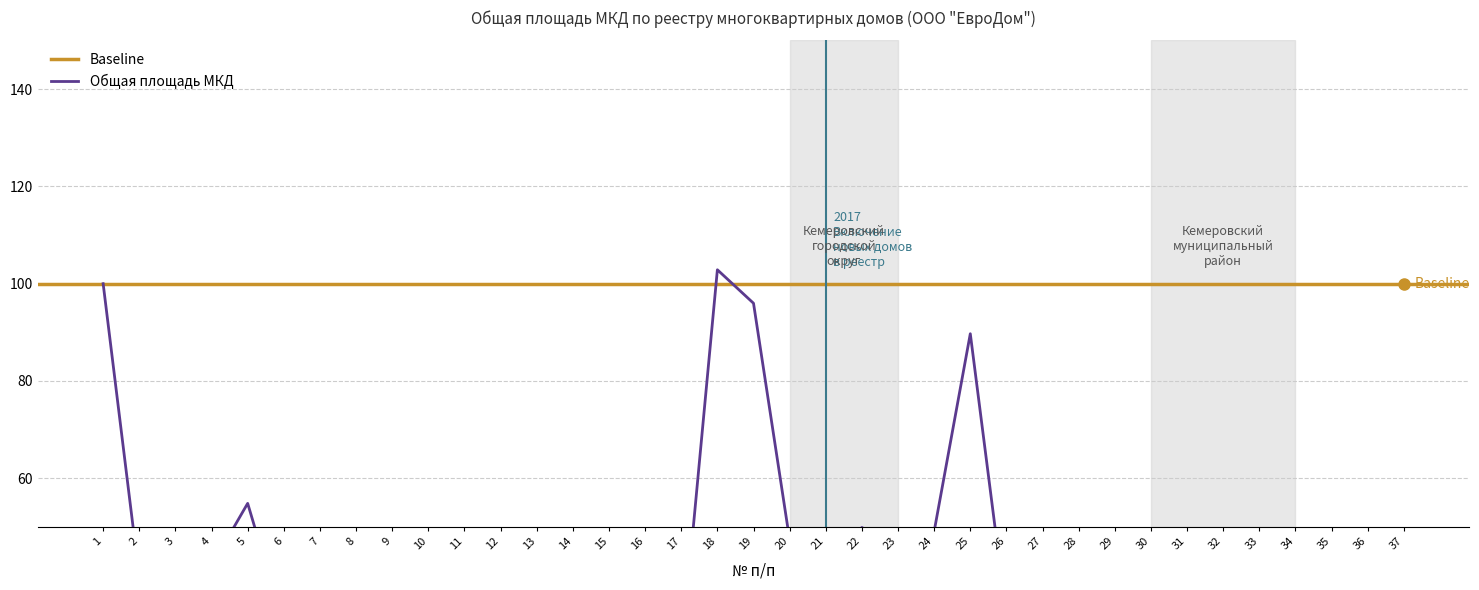

What is the value of the 24th point from the left?

49.1